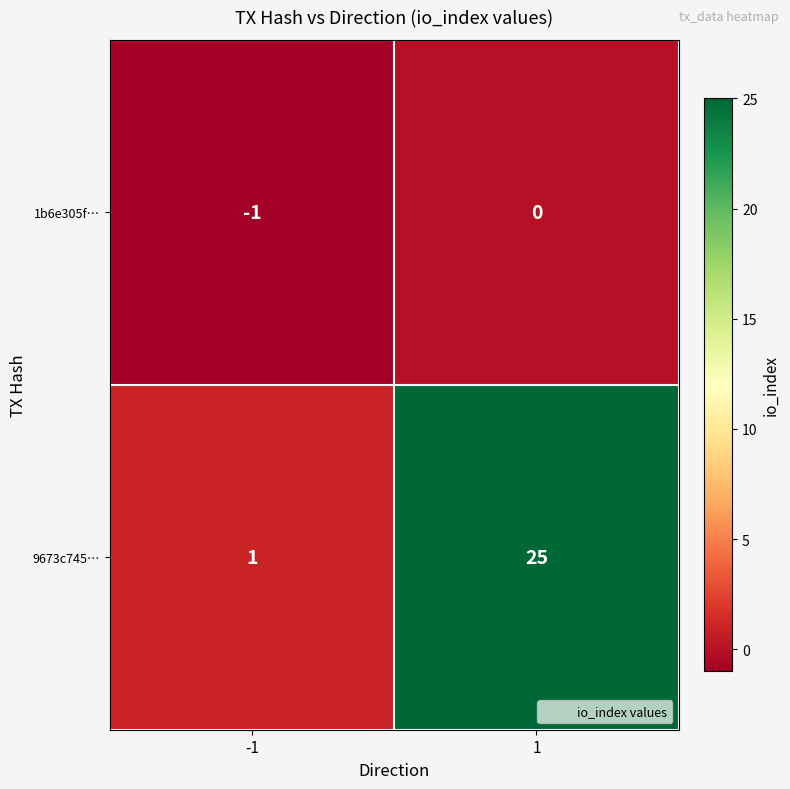

Reading left to right, extract all data points from this chart.

1b6e305f…: -1	0
9673c745…: 1	25